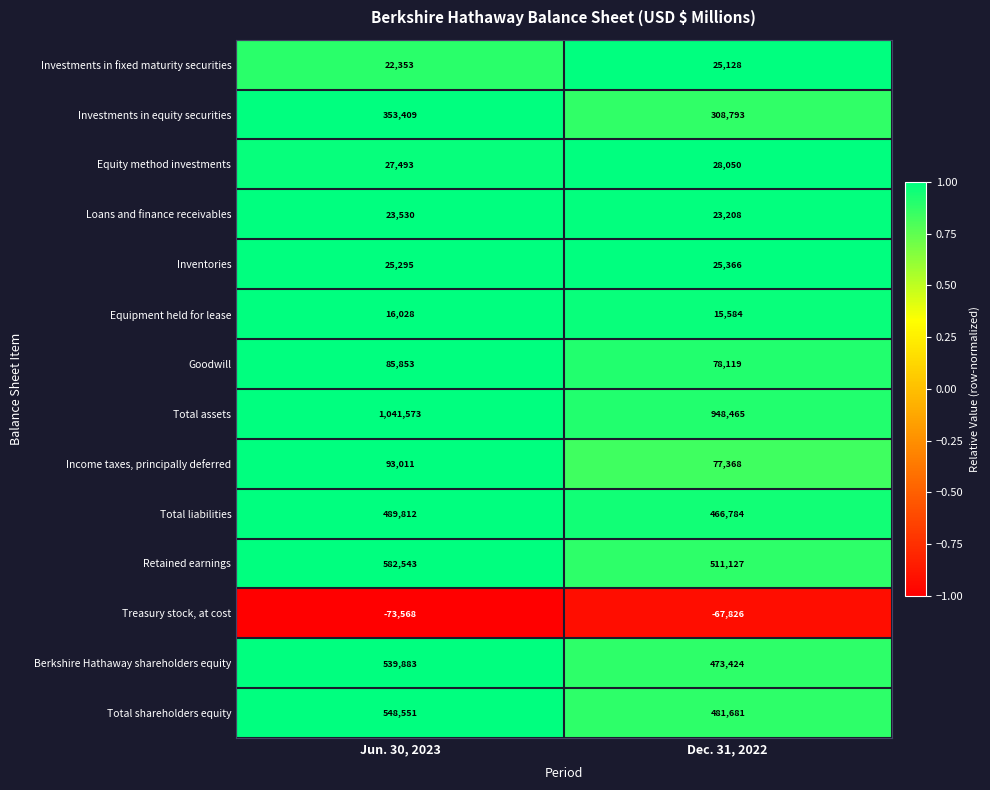

Which series has the largest range (max minus min)?

Total assets